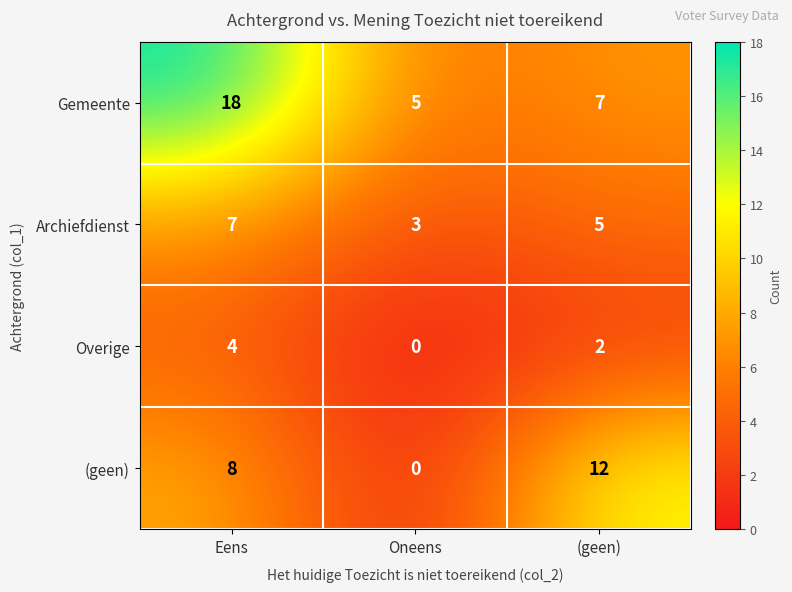

What is the sum of the Archiefdienst values at (geen) and Oneens?

8